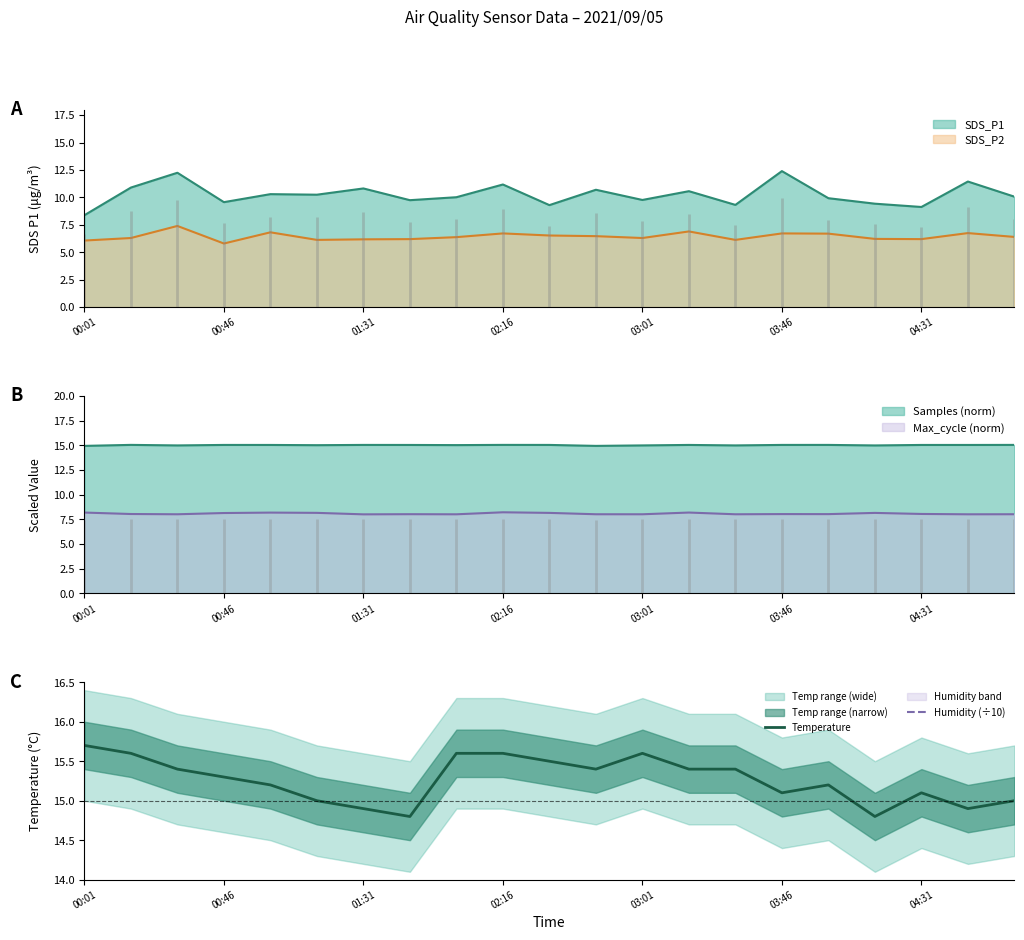

The Temperature series shows 15.1 at 03:46. True or false?

True